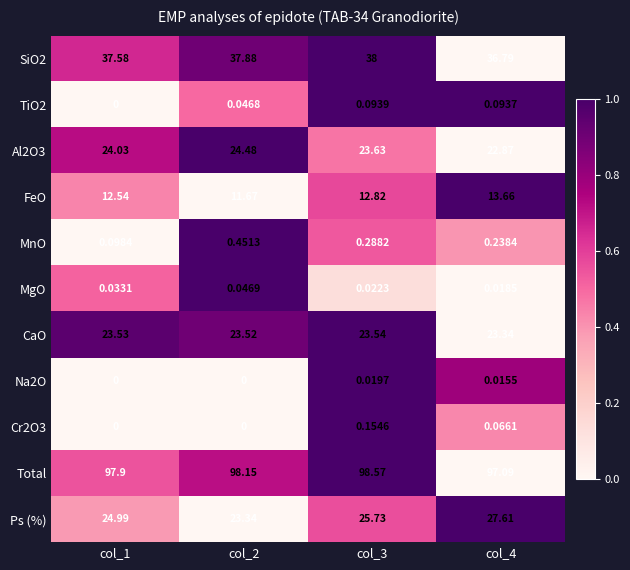

Is the value of SiO2 at col_1 greater than the value of MnO at col_2?

Yes